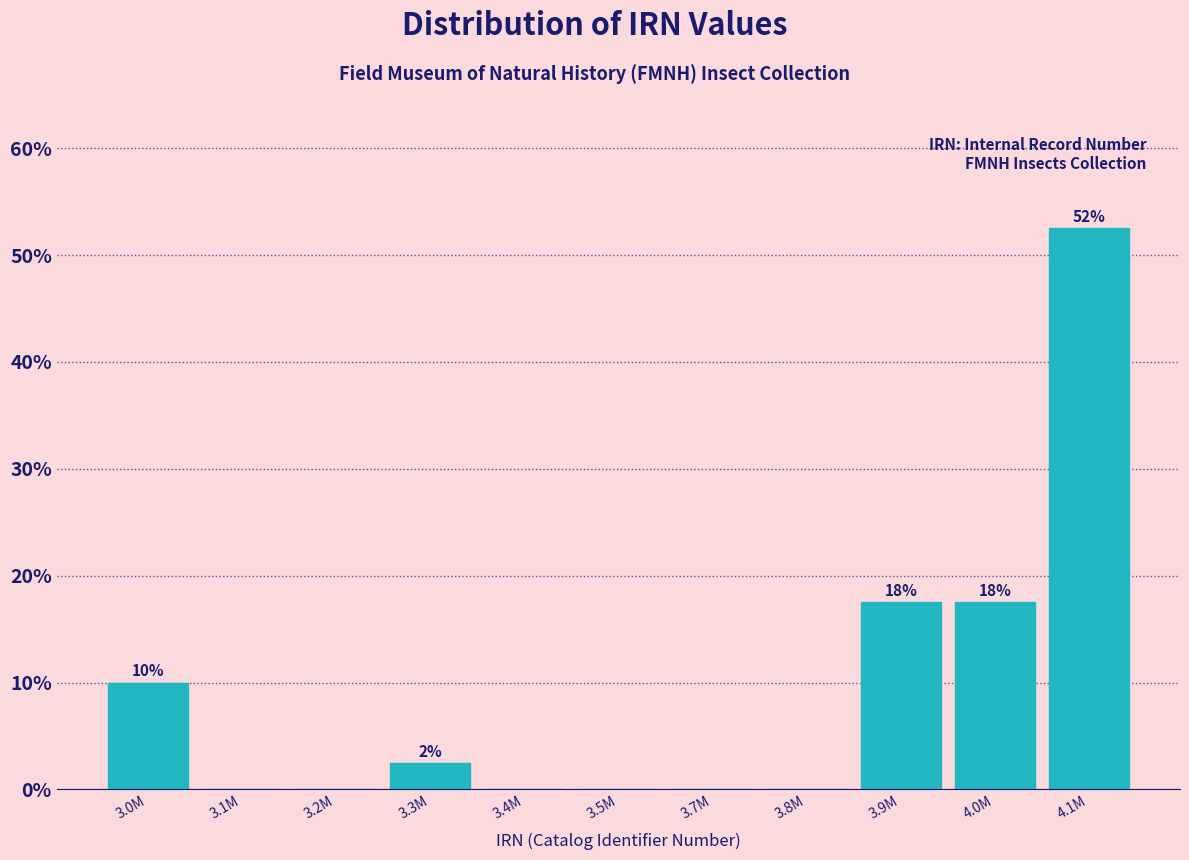

Is it true that the value at 4.0M is 17.5?

True